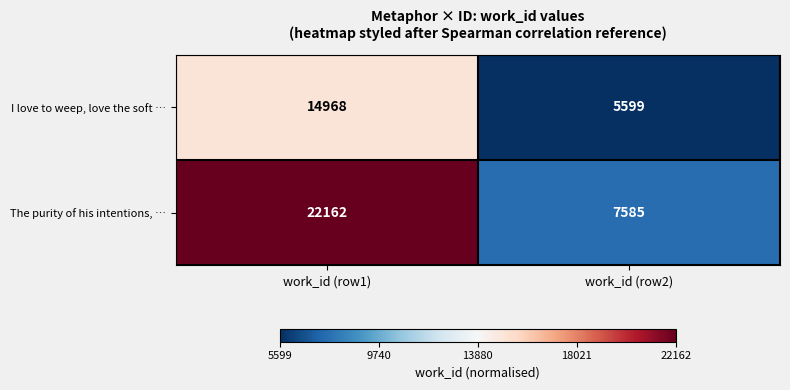

Reading left to right, what are all the values shown in this chart?

I love to weep, love the soft …: 14968	5599
The purity of his intentions, …: 22162	7585